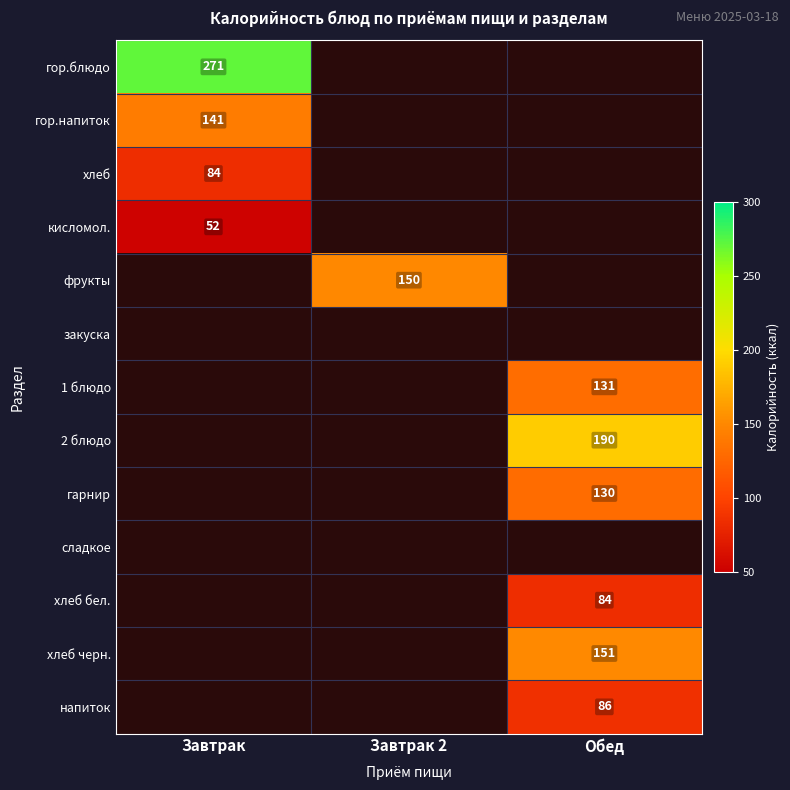

The напиток series shows 86 at Обед. True or false?

True